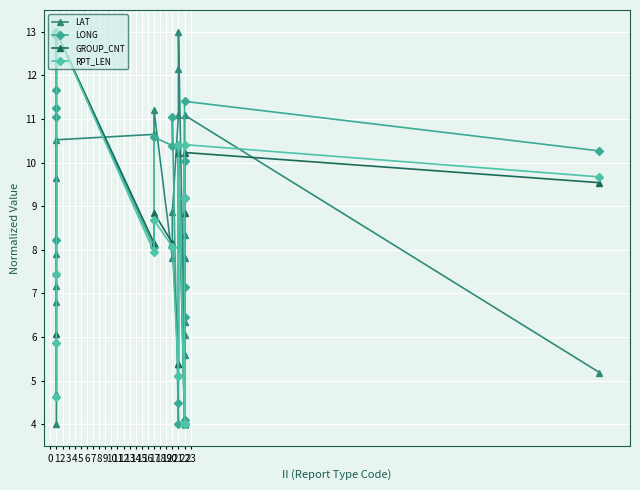

Which series has the largest range (max minus min)?

LAT